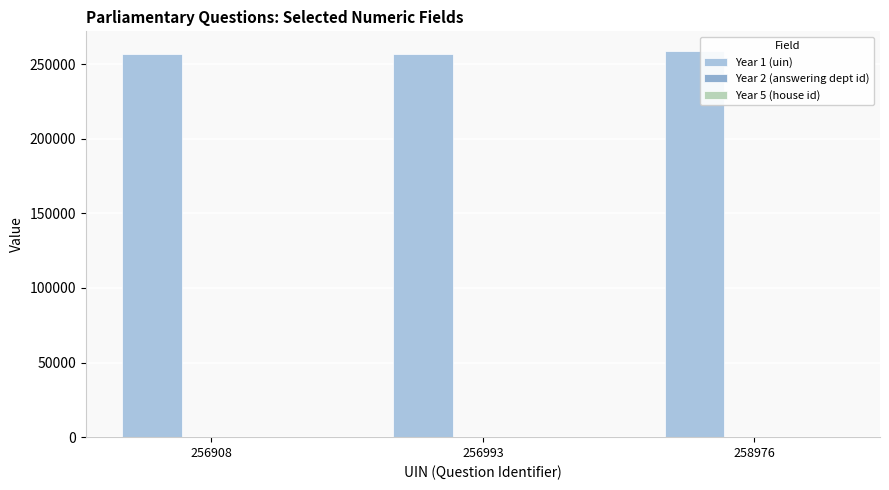

What is the minimum value shown in the chart?

1